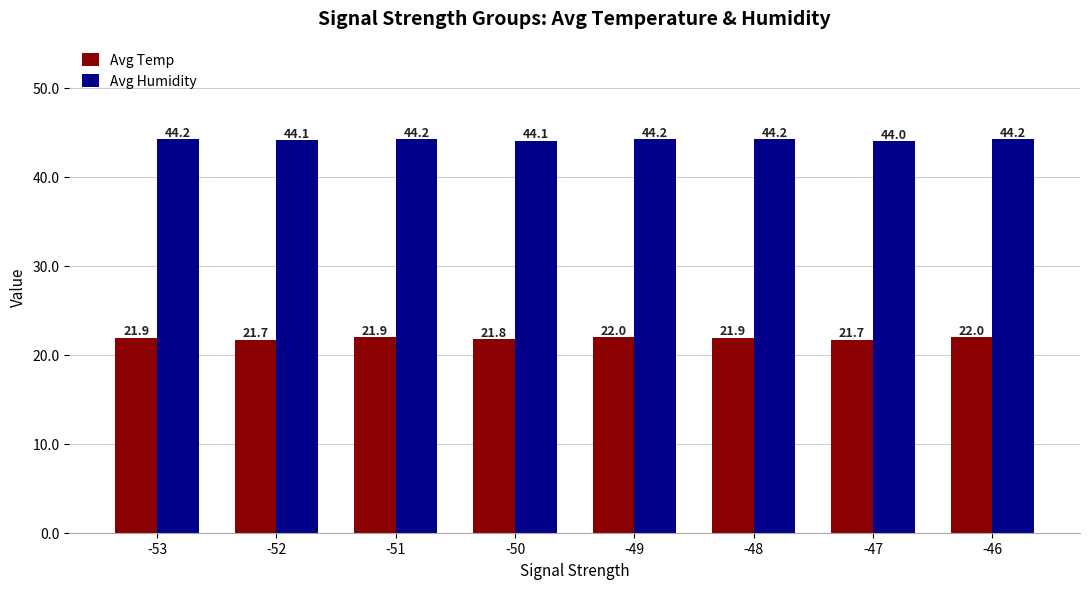

At which category is the sum across all series the highest?

-49